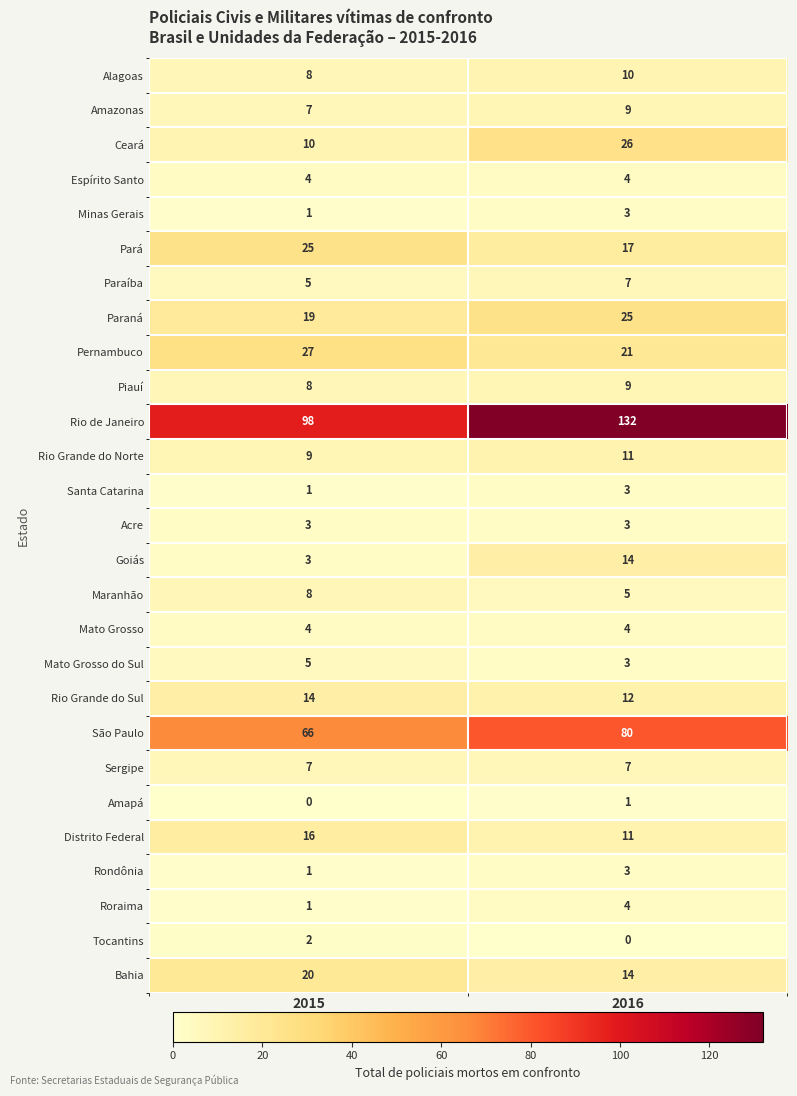

Between 2015 and 2016, which series saw the biggest shift?

Rio de Janeiro